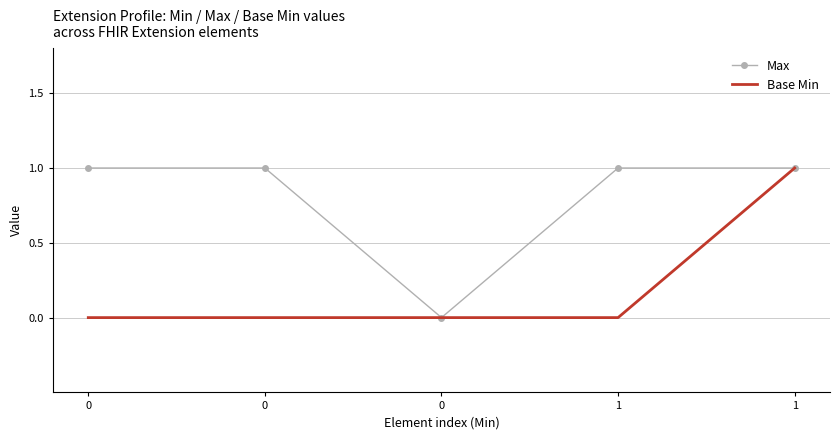

Reading left to right, what are all the values shown in this chart?

Max: 1	1	0	1	1
Base Min: 0	0	0	0	1